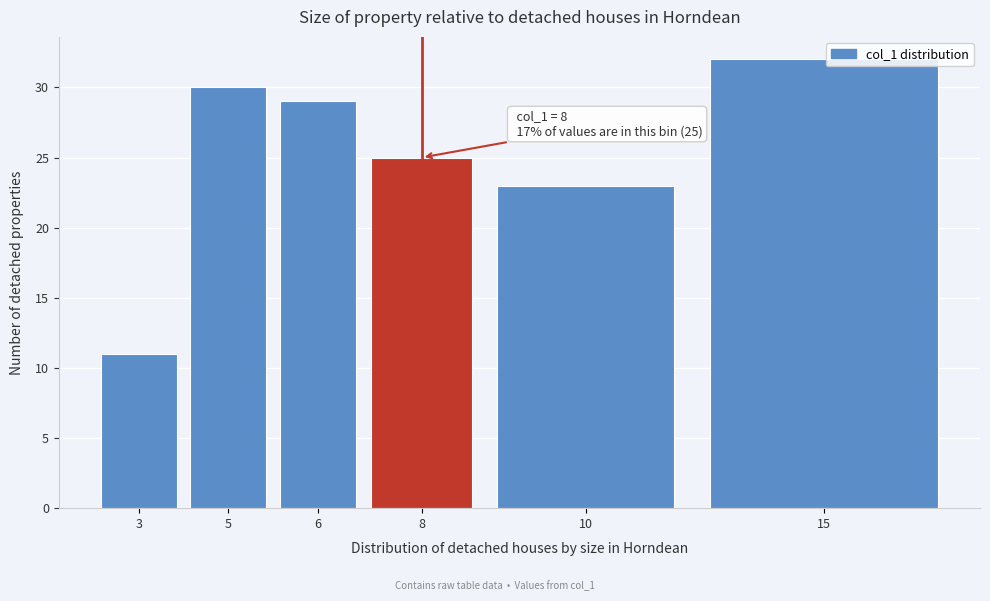

Reading left to right, what are all the values shown in this chart?

11	30	29	25	23	32